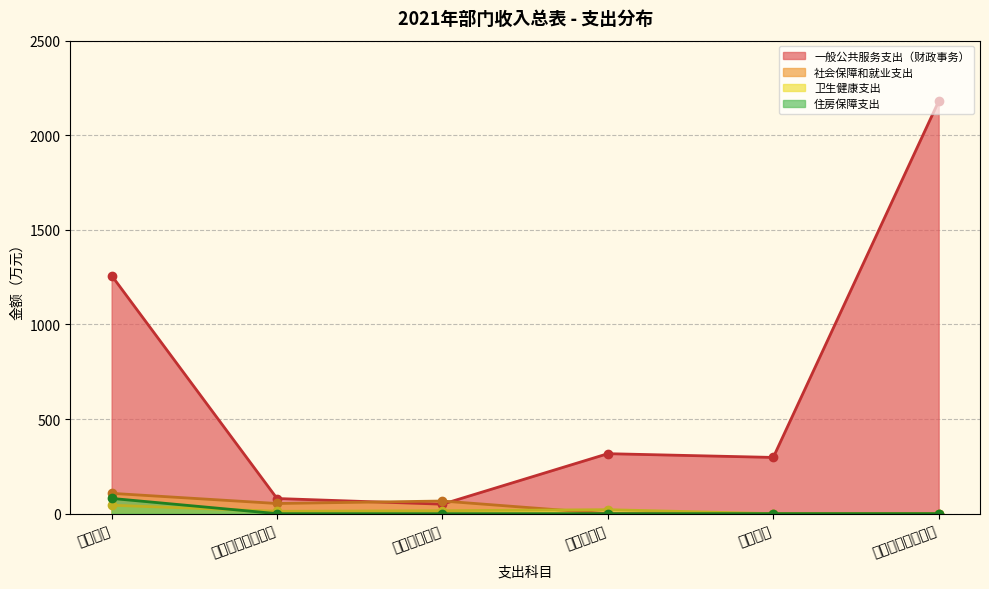

What is the maximum value shown in the chart?

2179.5